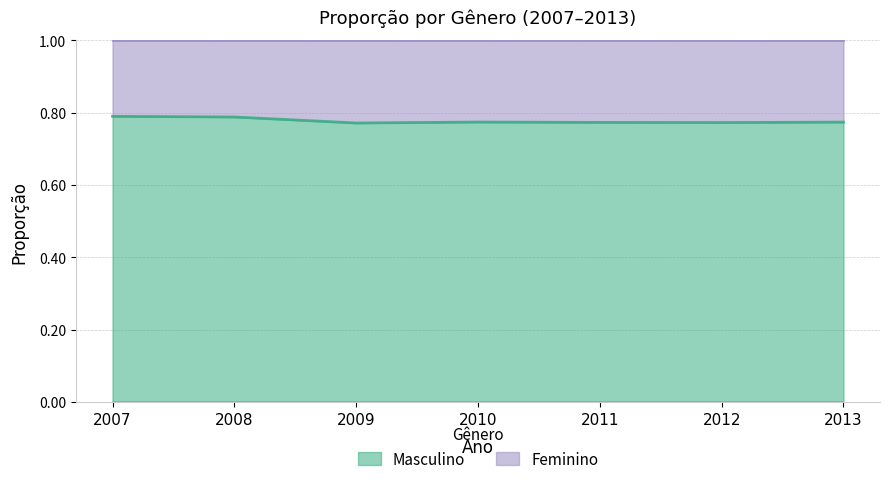

List the labels in order of value, smallest first.

2009, 2012, 2011, 2013, 2010, 2008, 2007